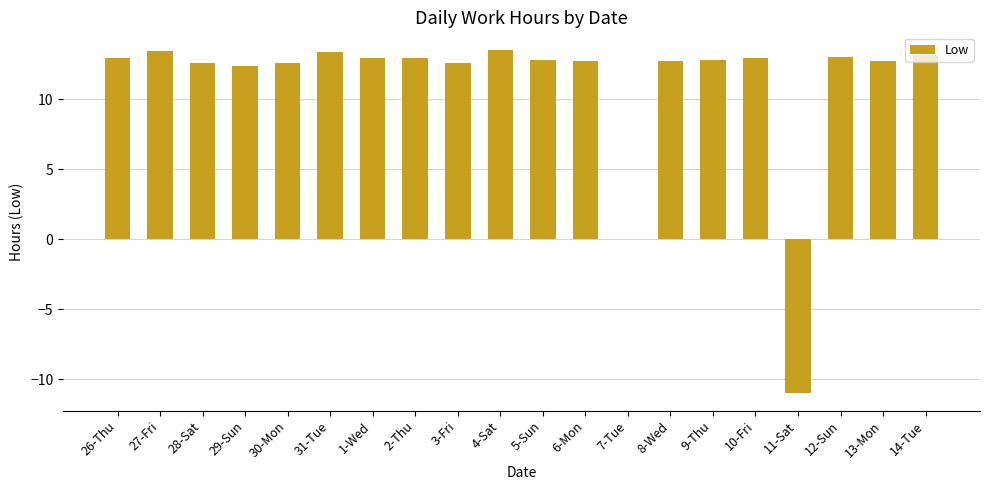

What is the greatest value displayed?

13.5